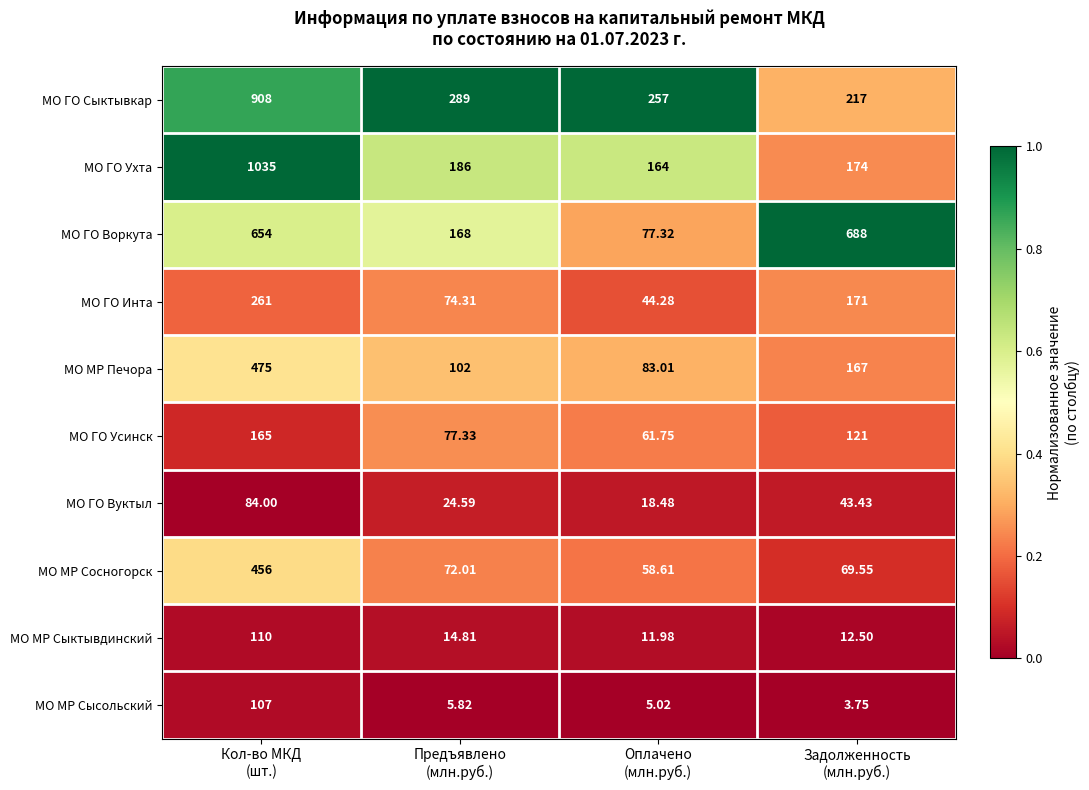

Rank the series by their maximum value, from lowest to highest.

МО ГО Вуктыл, МО МР Сысольский, МО МР Сыктывдинский, МО ГО Усинск, МО ГО Инта, МО МР Сосногорск, МО МР Печора, МО ГО Воркута, МО ГО Сыктывкар, МО ГО Ухта